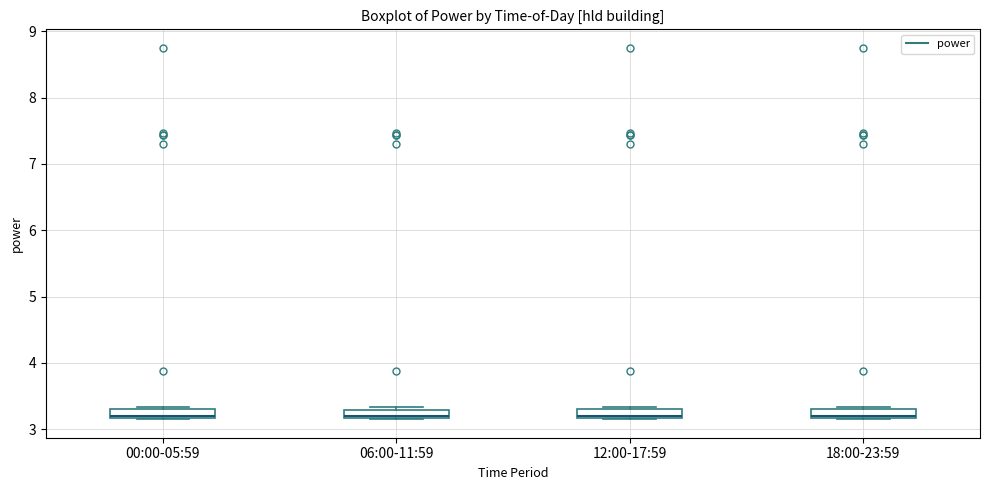

Where is the lower edge of the box for 12:00-17:59 on the y-axis? The values are not printed on the chart, so give them approximately, as read against the axis.

3.2